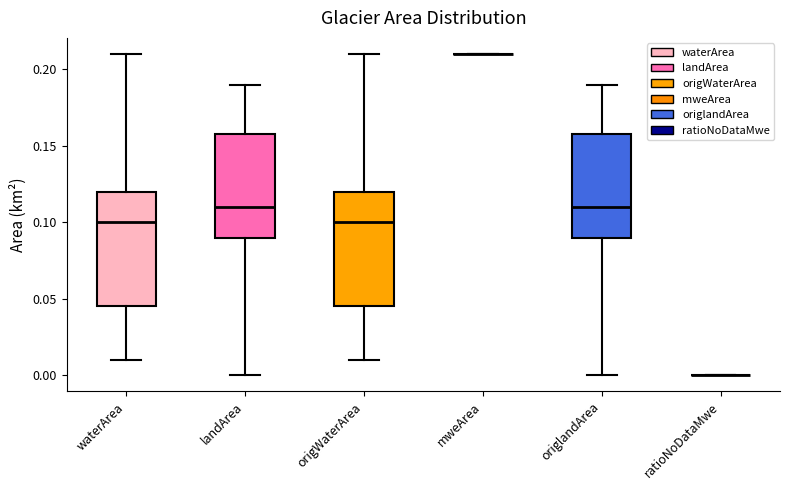

Reading left to right, transcribe this box plot: for each box, give where its median line is, the range the box spans, and where its two whiskers end, as read against the y-axis. The values are not printed on the chart, so give them approximately, as read against the axis.

waterArea: median 0.100, box 0.045 to 0.120, whiskers 0.010 to 0.210
landArea: median 0.110, box 0.090 to 0.160, whiskers 0.000 to 0.190
origWaterArea: median 0.100, box 0.045 to 0.120, whiskers 0.010 to 0.210
mweArea: box collapsed to a line at 0.210, whiskers 0.210 to 0.210
origlandArea: median 0.110, box 0.090 to 0.160, whiskers 0.000 to 0.190
ratioNoDataMwe: box collapsed to a line at 0.000, whiskers 0.000 to 0.000